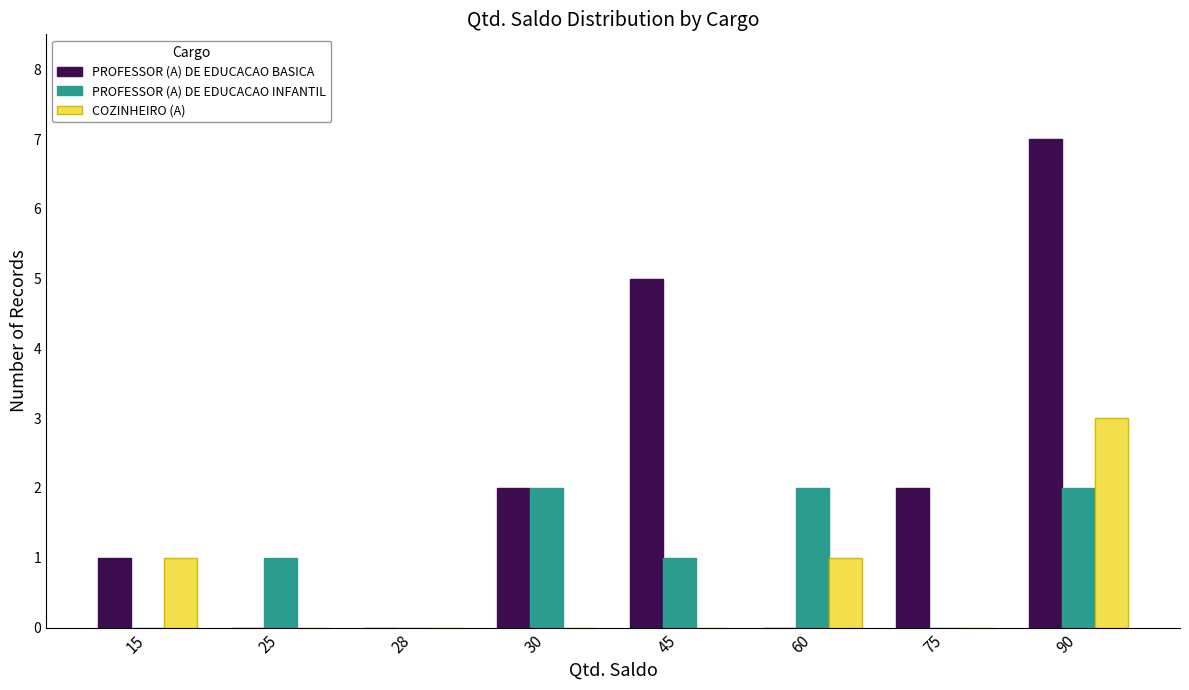

The value of COZINHEIRO (A) at 75 is 0. True or false?

True